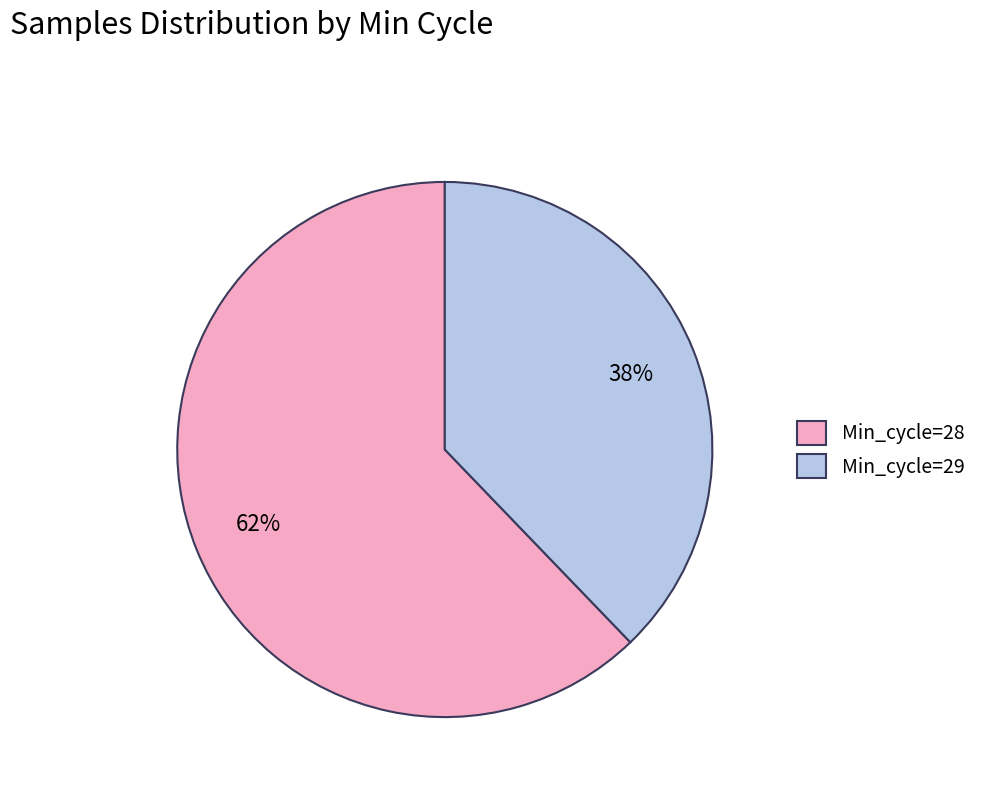

Does any single category account for the majority?

Yes